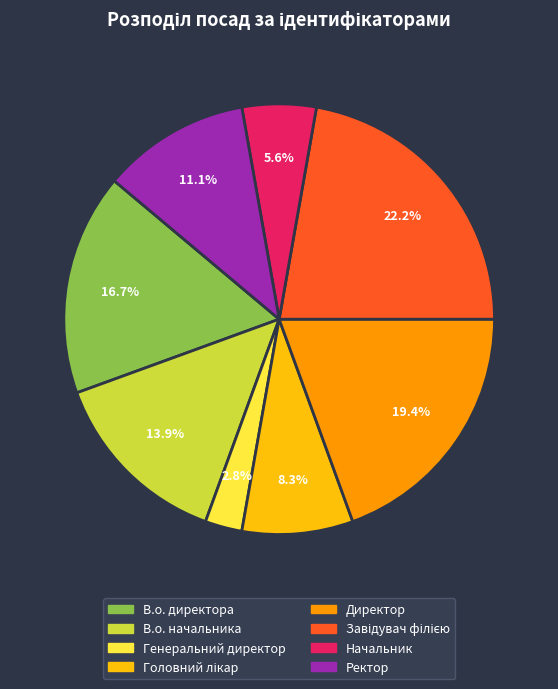

Does В.о. начальника represent more than half of the total?

No